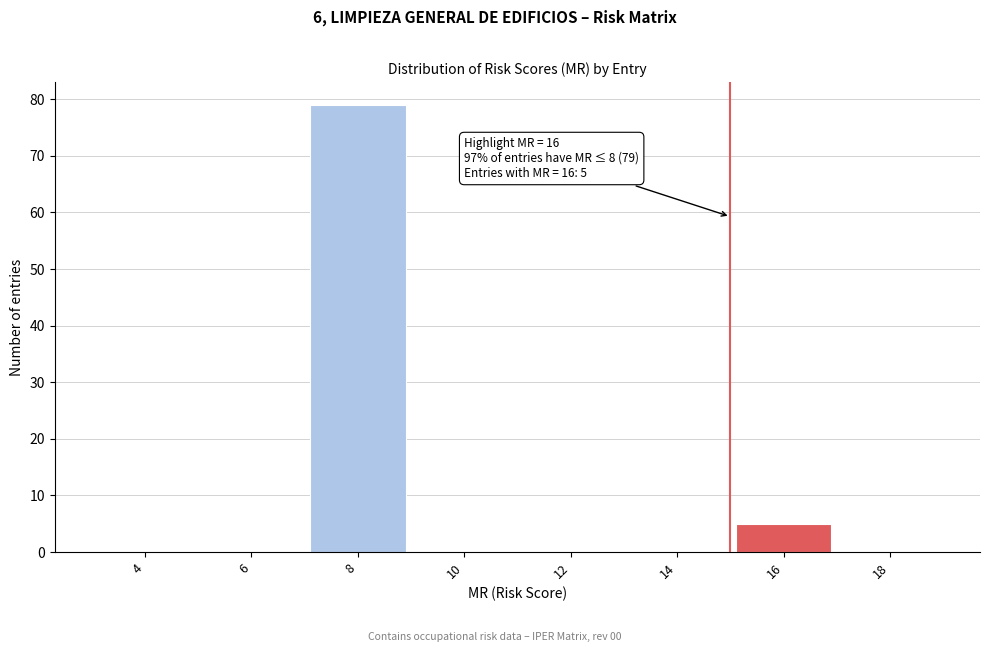

Reading left to right, extract all data points from this chart.

4=0	6=0	8=79	10=0	12=0	14=0	16=5	18=0